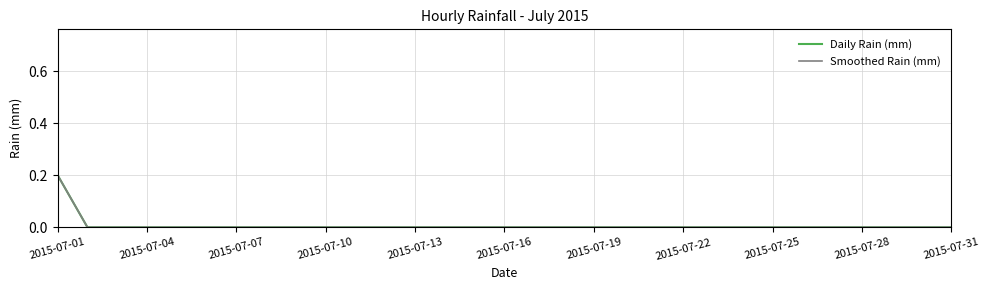

Is this an area chart (filled region under the line)?

No